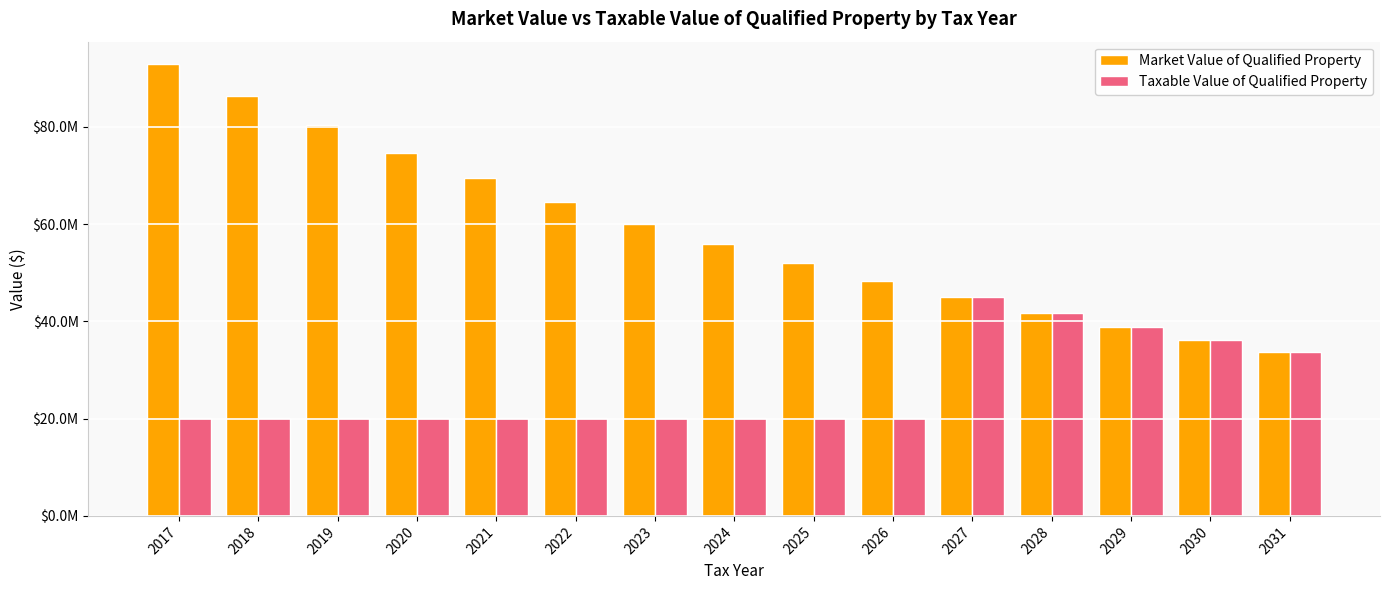

The Taxable Value of Qualified Property series shows 30091260.0 at 2023. True or false?

False